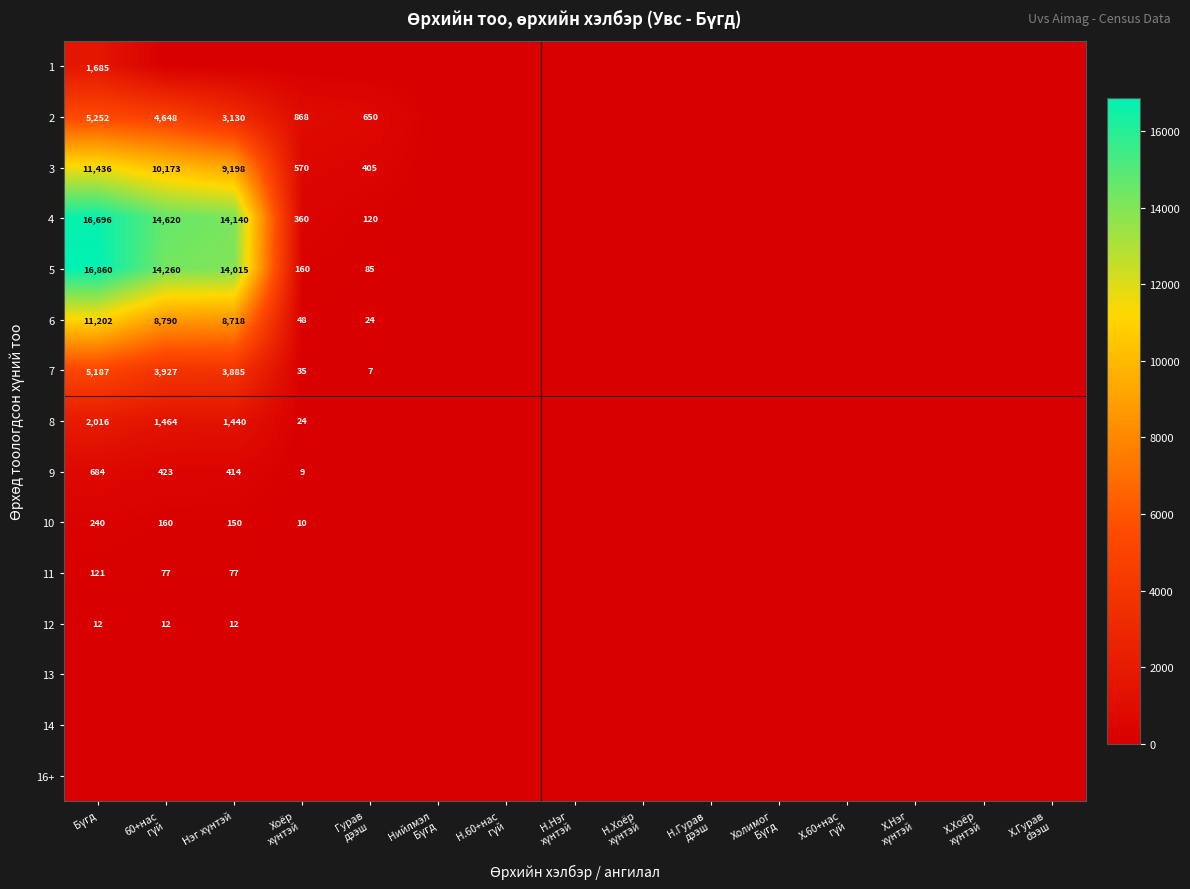

Which series has the largest total across all categories?

4